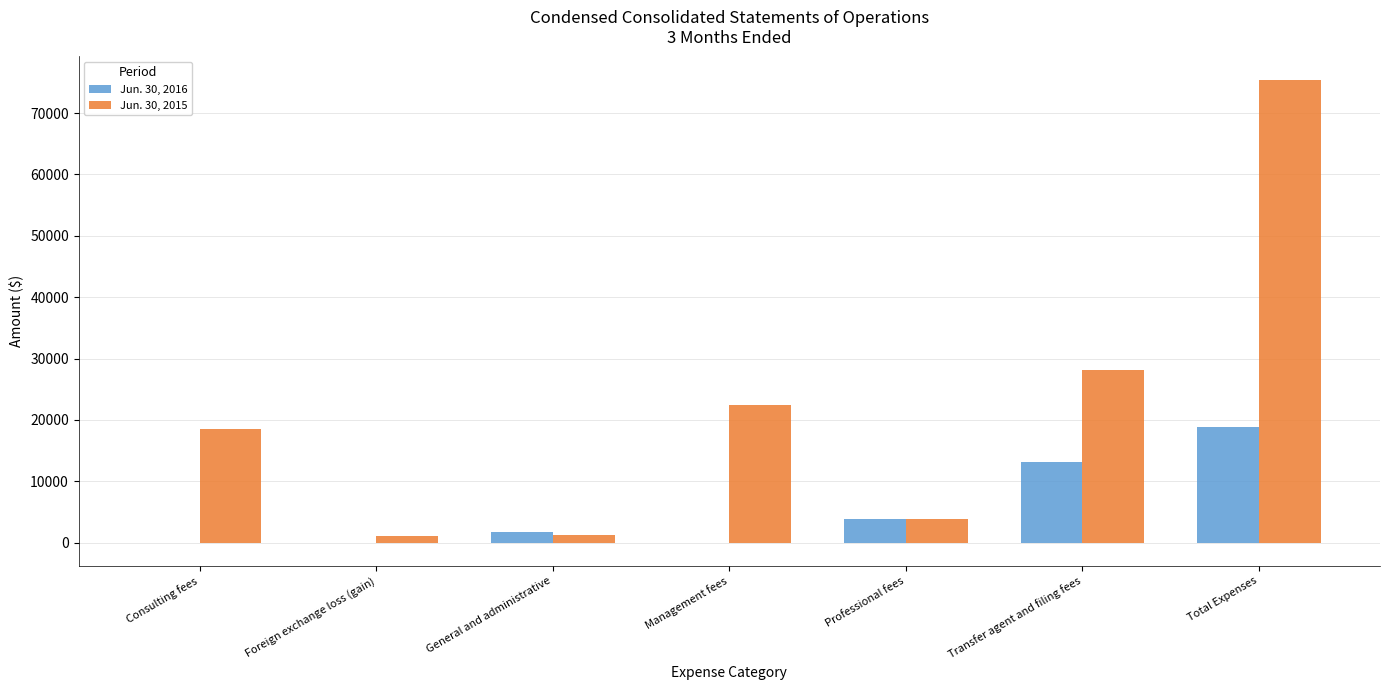

What is the maximum value shown in the chart?

75459